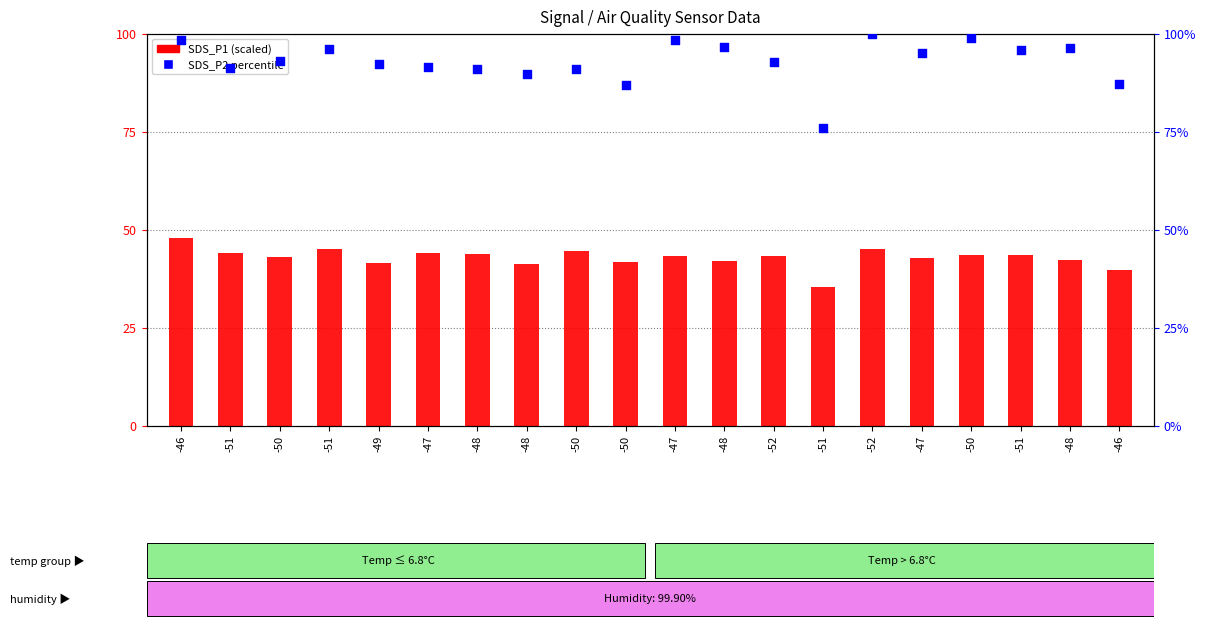

At how many categories does at least one series exceed 37?

20